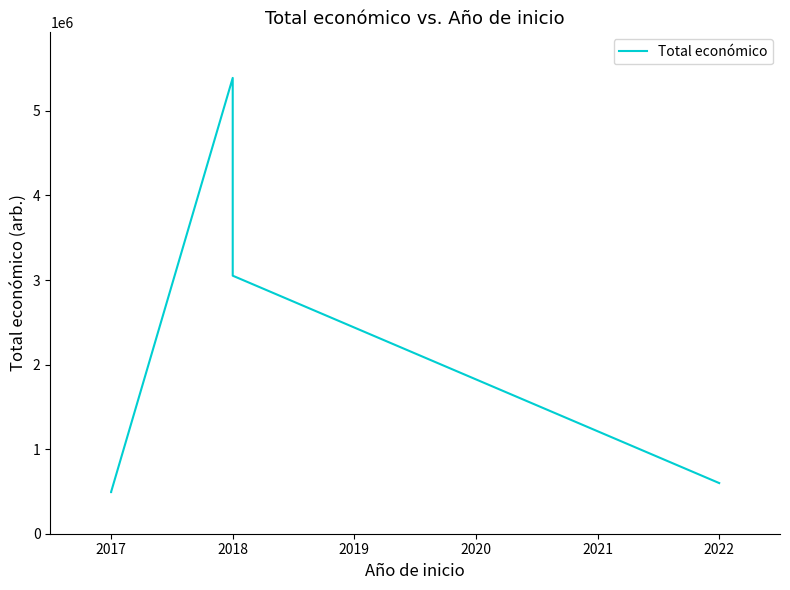

What is the difference between the maximum and minimum values?

4898255